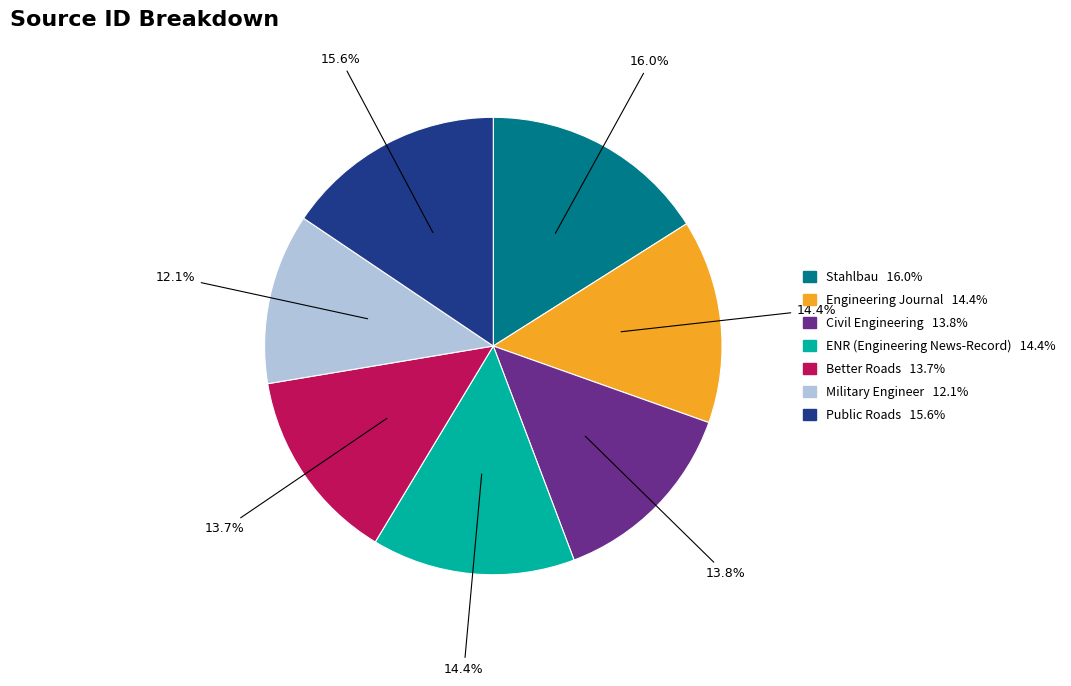

Approximately how many times larger is the value at Engineering Journal compared to ENR (Engineering News-Record)?

1.0